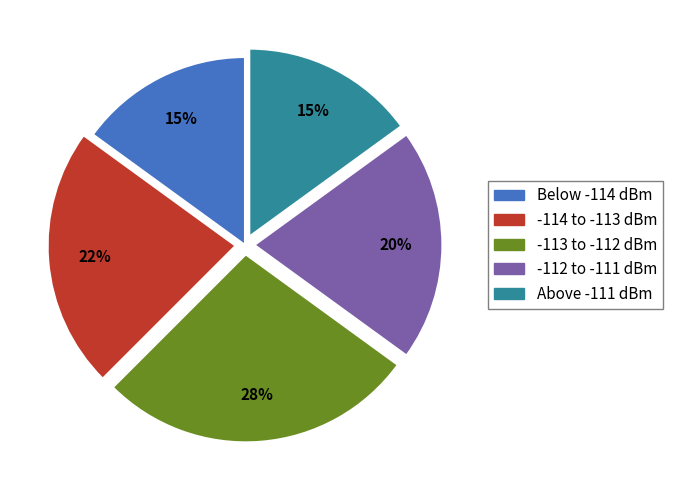

Combined, do Below -114 dBm and -114 to -113 dBm account for over 50%?

No